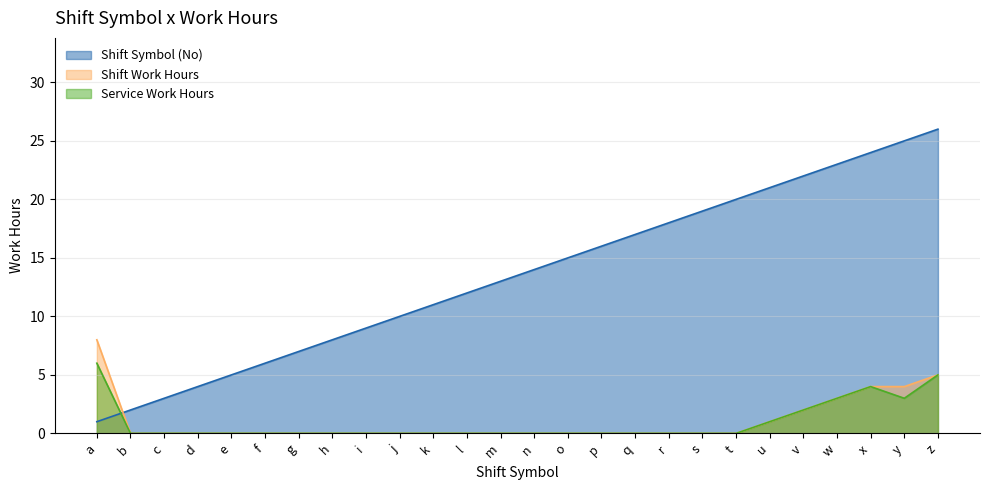

Which series has the largest total across all categories?

Shift Symbol (No)